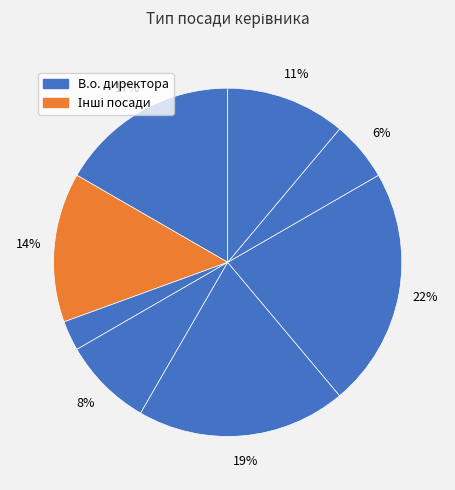

Count the number of slices in the pie.

8